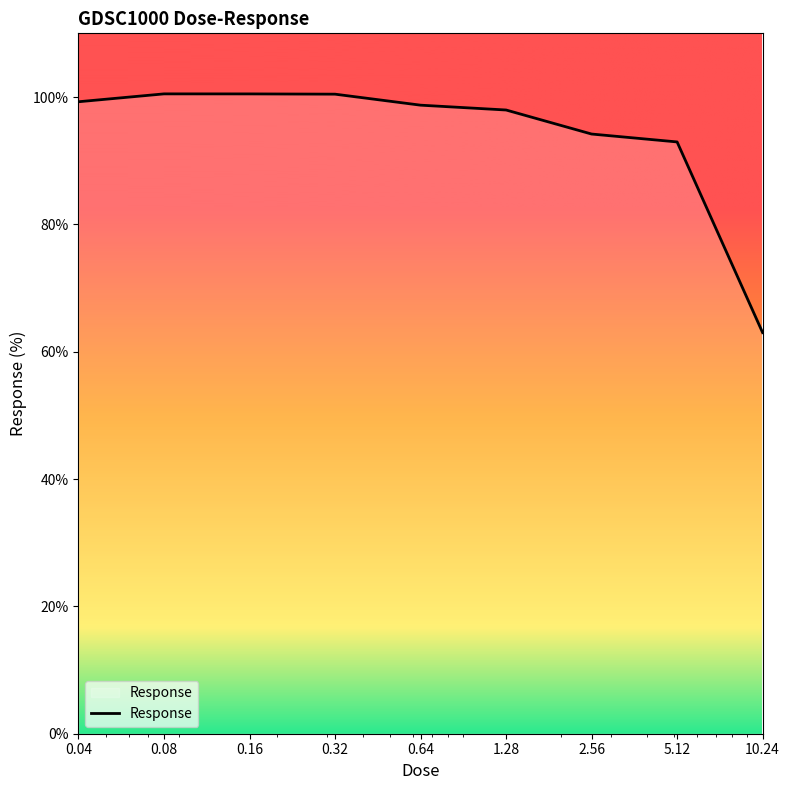

What is the sum of all values?

847.5